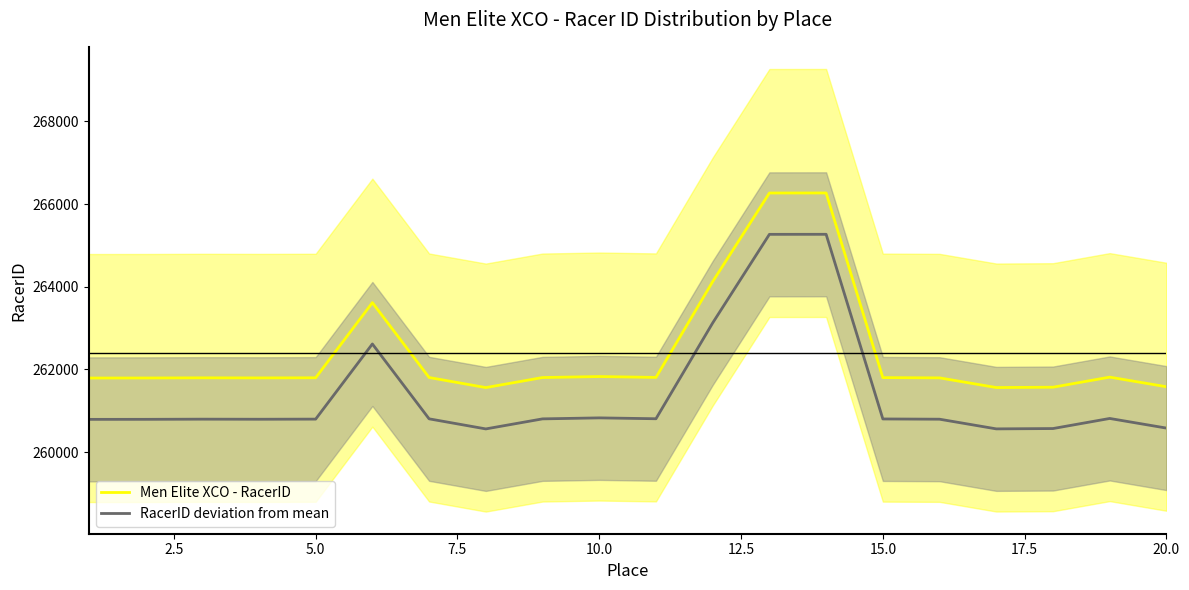

True or false: RacerID deviation from mean and Men Elite XCO - RacerID cross at least once.

False